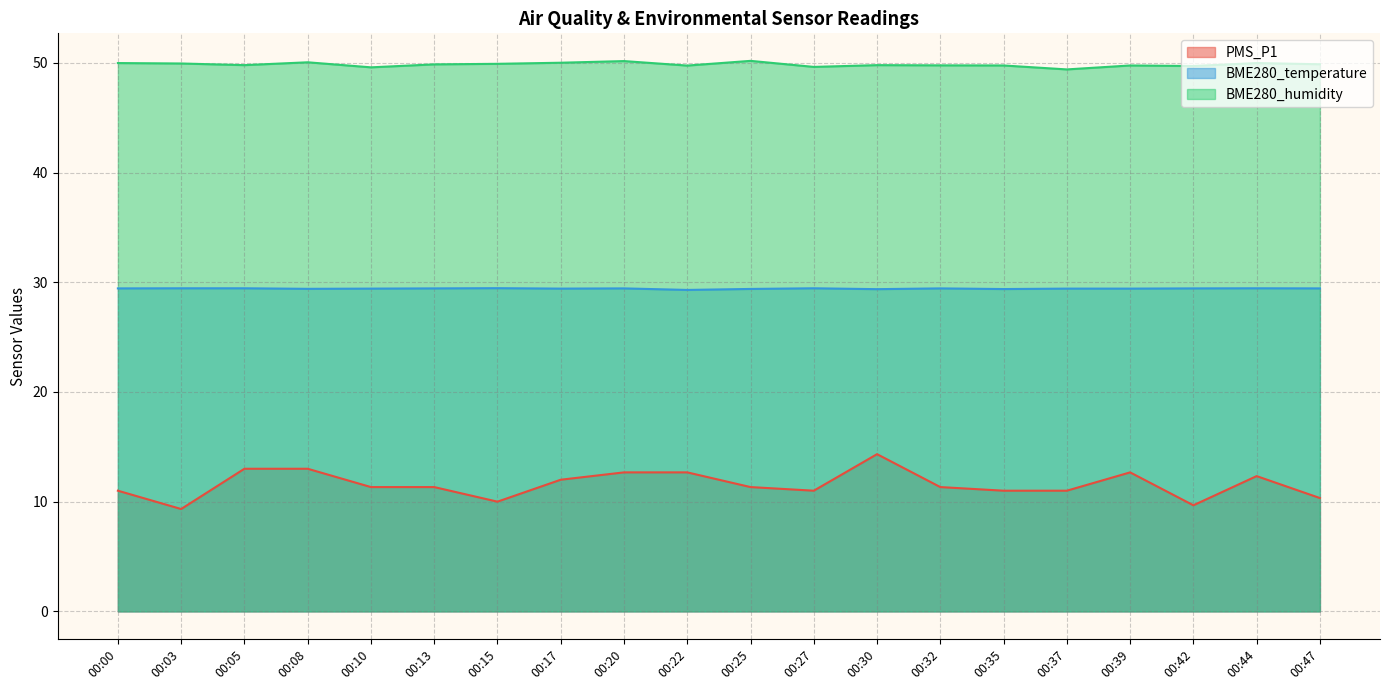

Rank the series by their maximum value, from highest to lowest.

BME280_humidity, BME280_temperature, PMS_P1